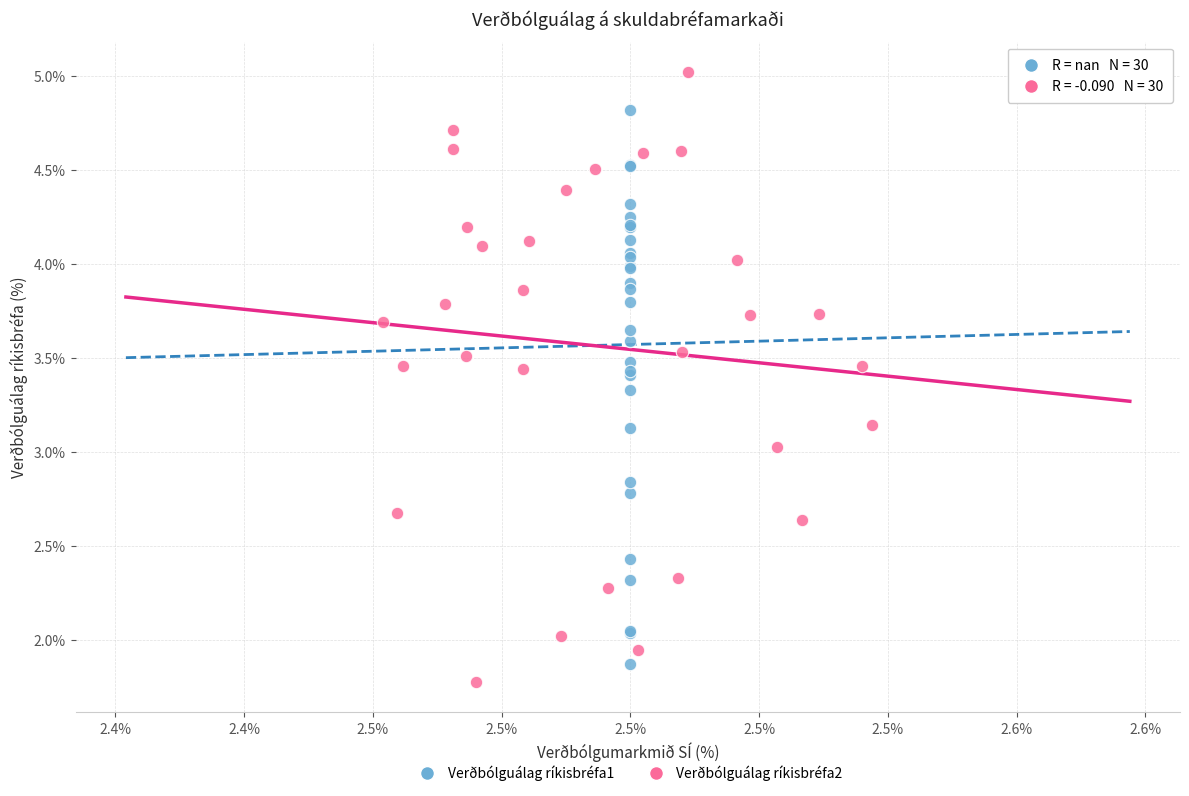

Which series reaches the maximum Y coordinate?

Verðbólguálag ríkisbréfa2